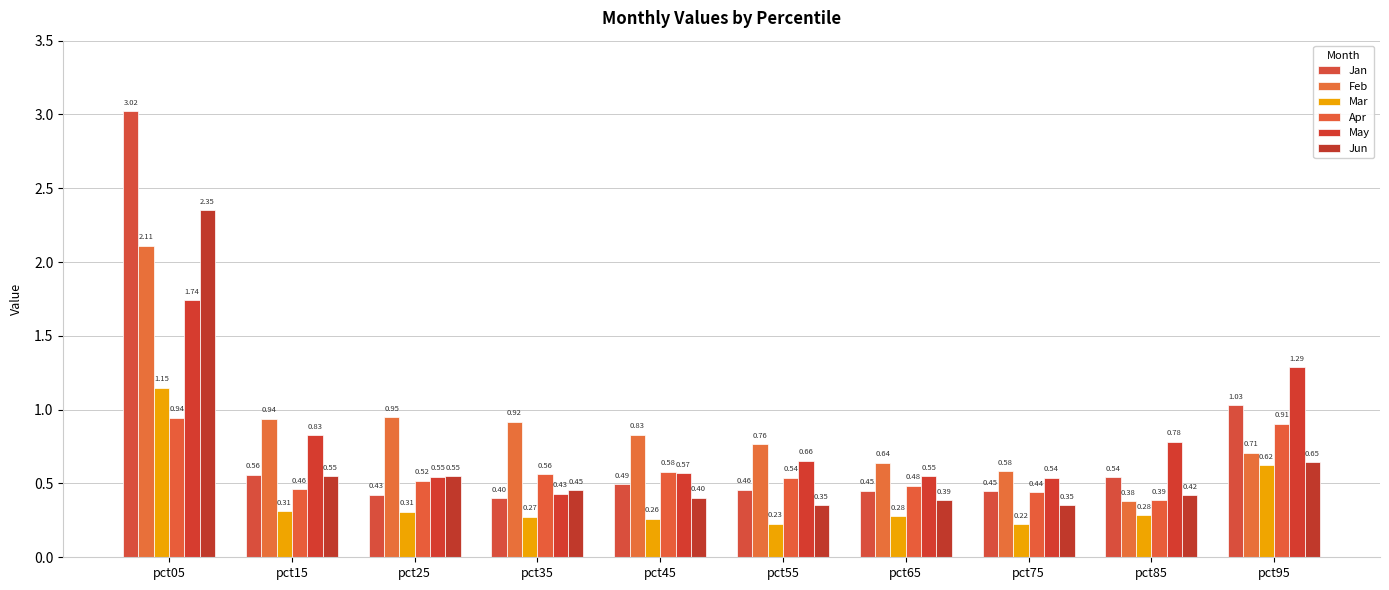

What is the sum of all Jun values?

6.5